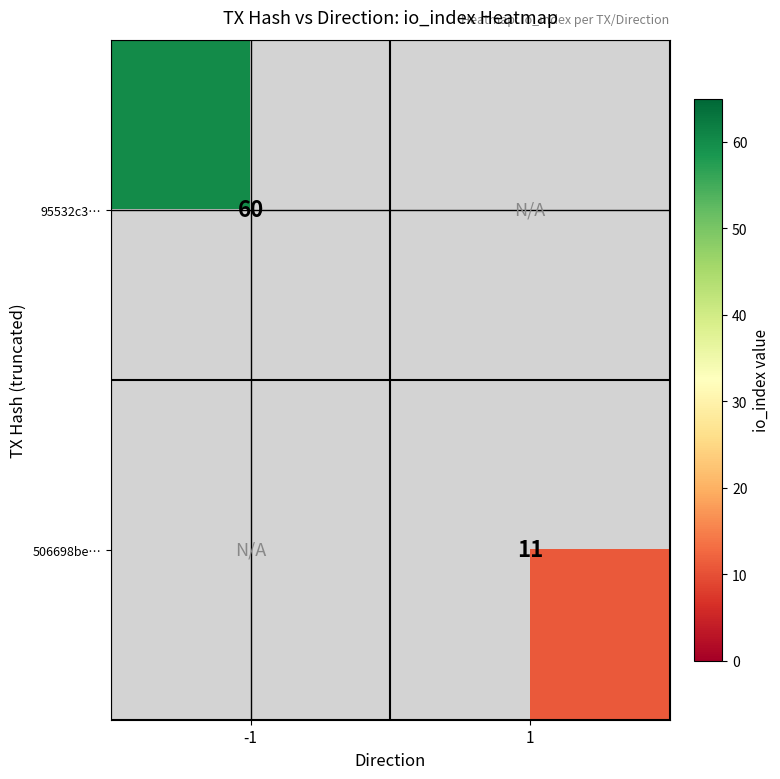

True or false: 506698be… has a value of 11 at 1.

True